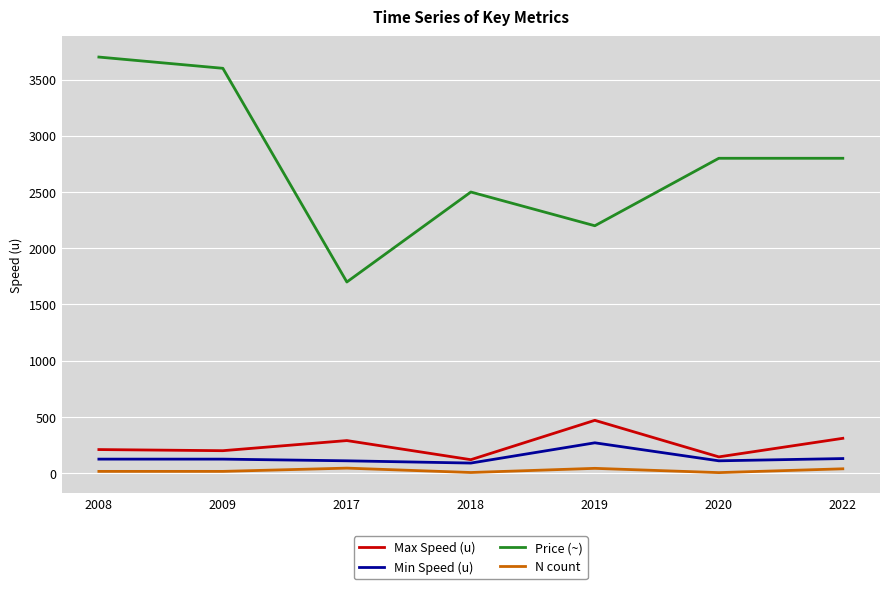

True or false: N count has a value of 16 at 2009.

True